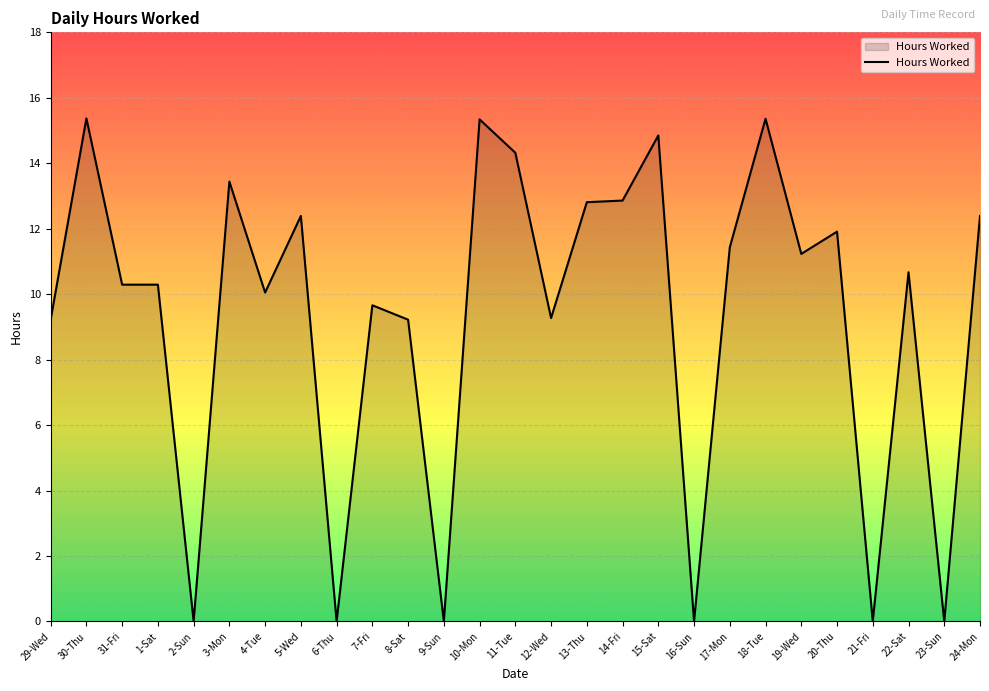

Is it true that the value at 21-Fri is -6.8?

False